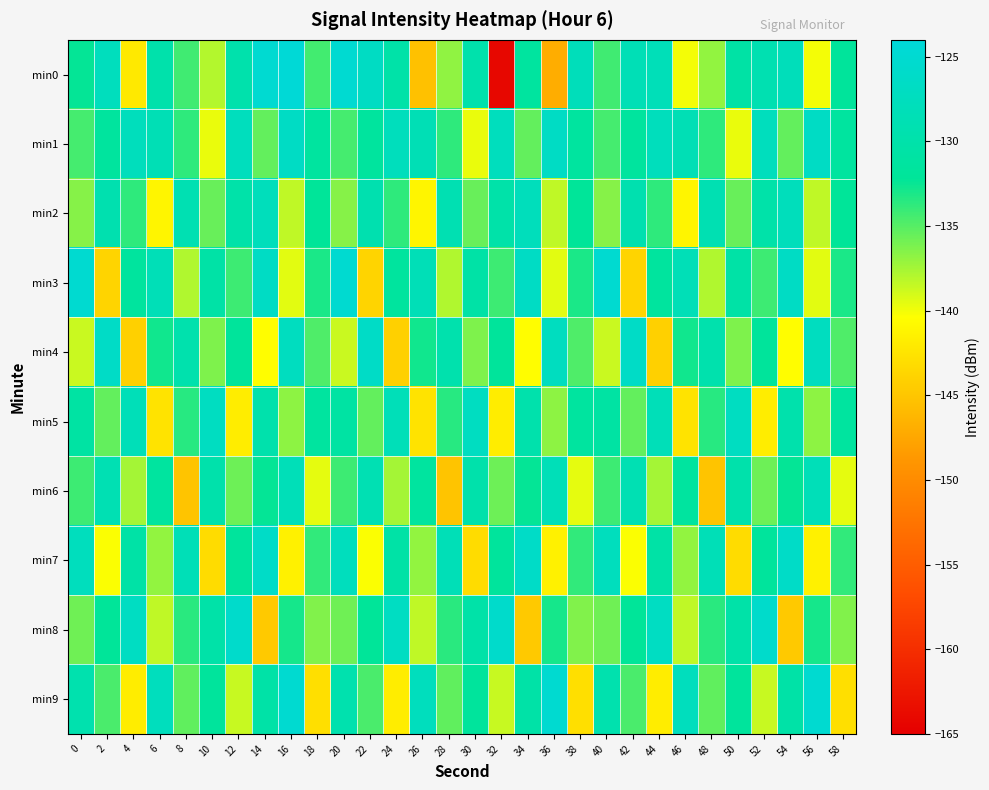

Count the number of data series in this chart.

10